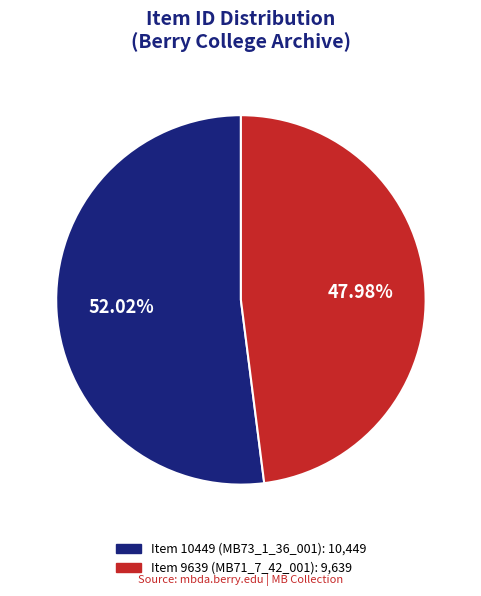

Approximately how many times larger is the value at Item 9639 (MB71_7_42_001) compared to Item 10449 (MB73_1_36_001)?

0.9